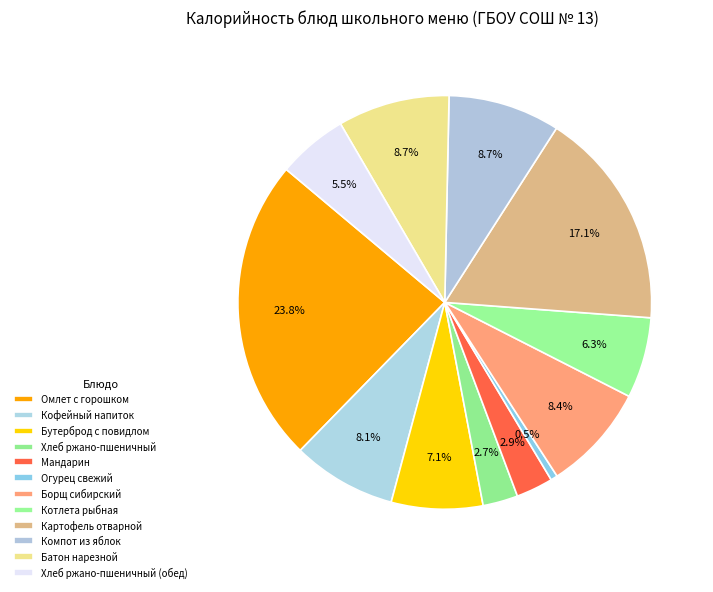

Which slice is the smallest?

Огурец свежий